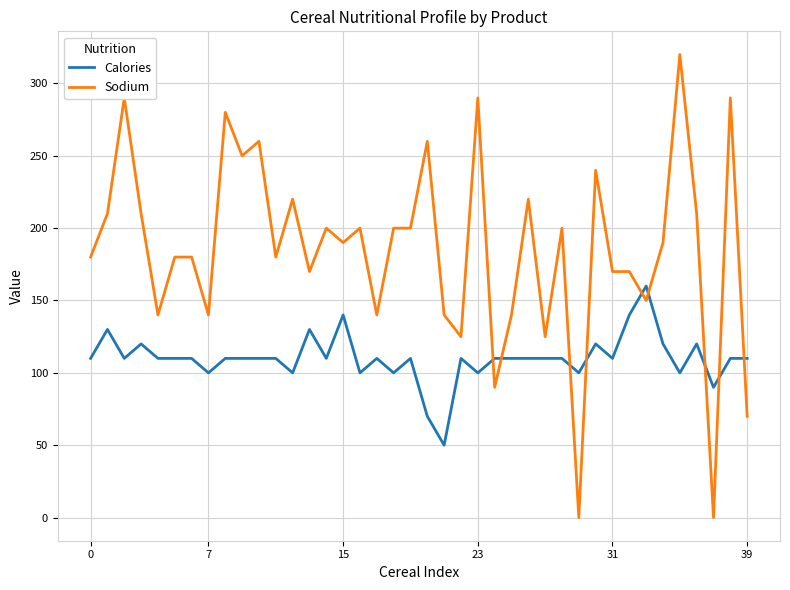

True or false: Sodium and Calories cross at least once.

True